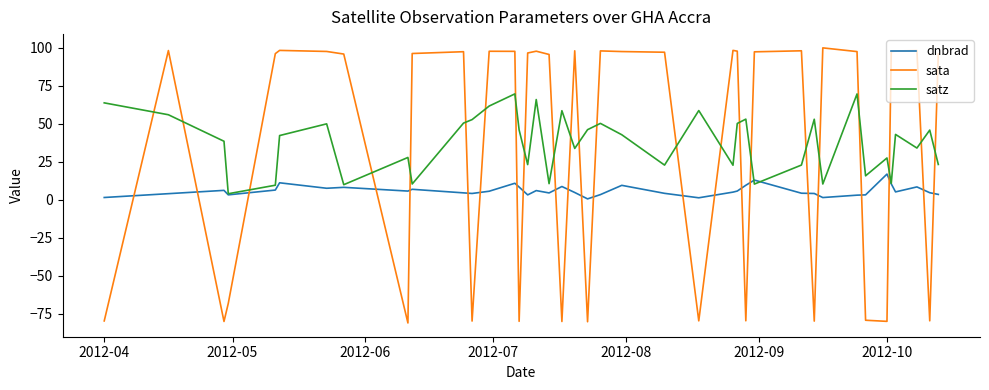

How many lines are shown in the chart?

3